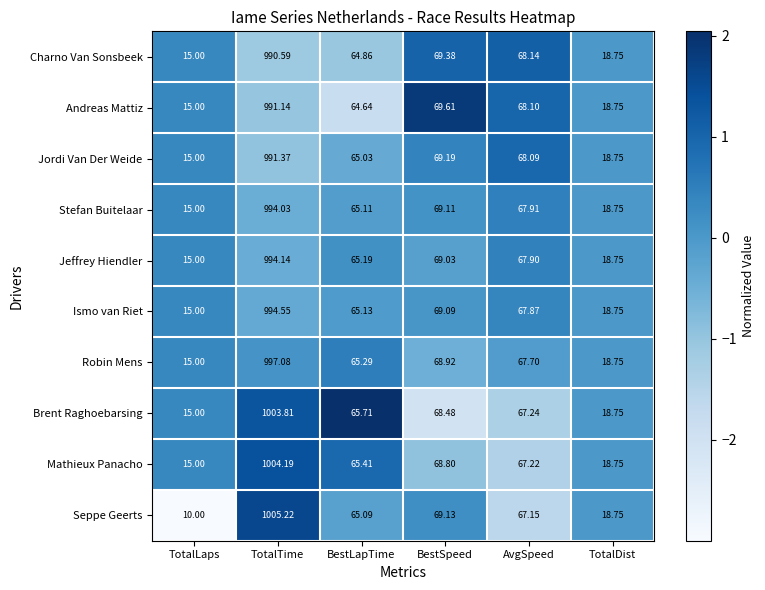

How many data points in Andreas Mattiz are above 68?

3